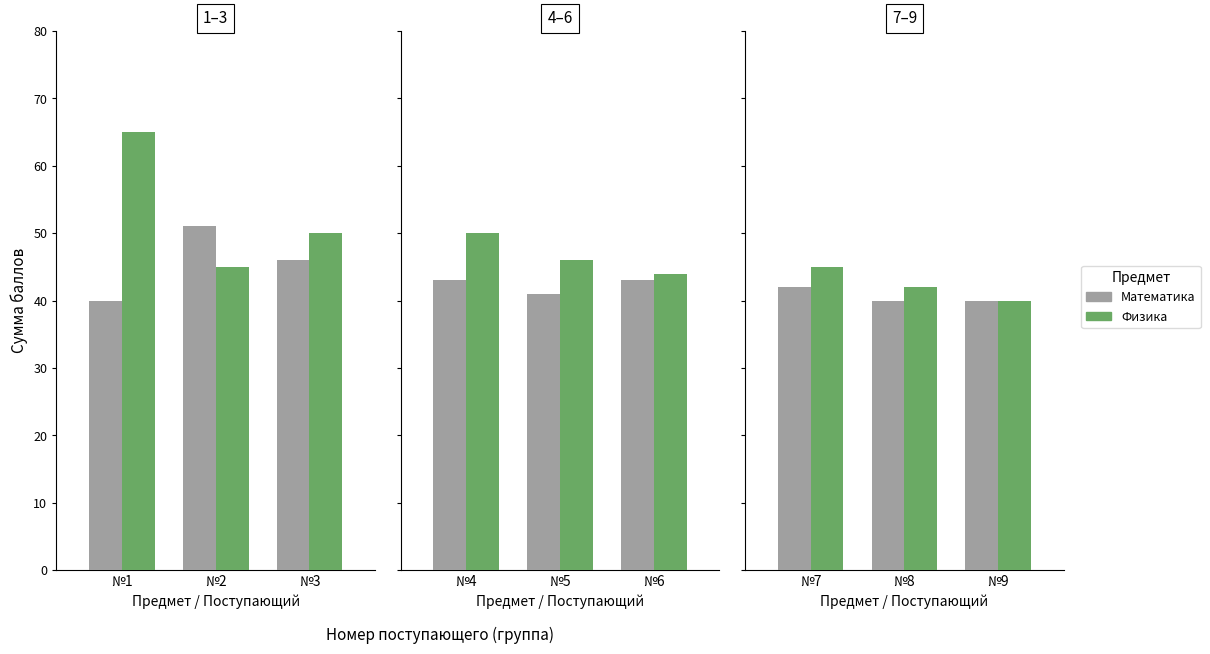

The value of Физика at №9 is 23. True or false?

False